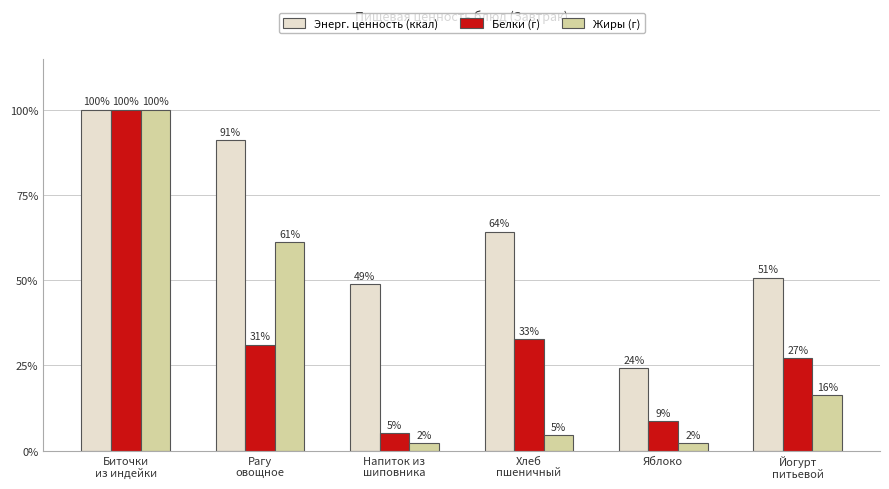

What is the spread (max minus min) of values at Напиток из
шиповника?

46.6